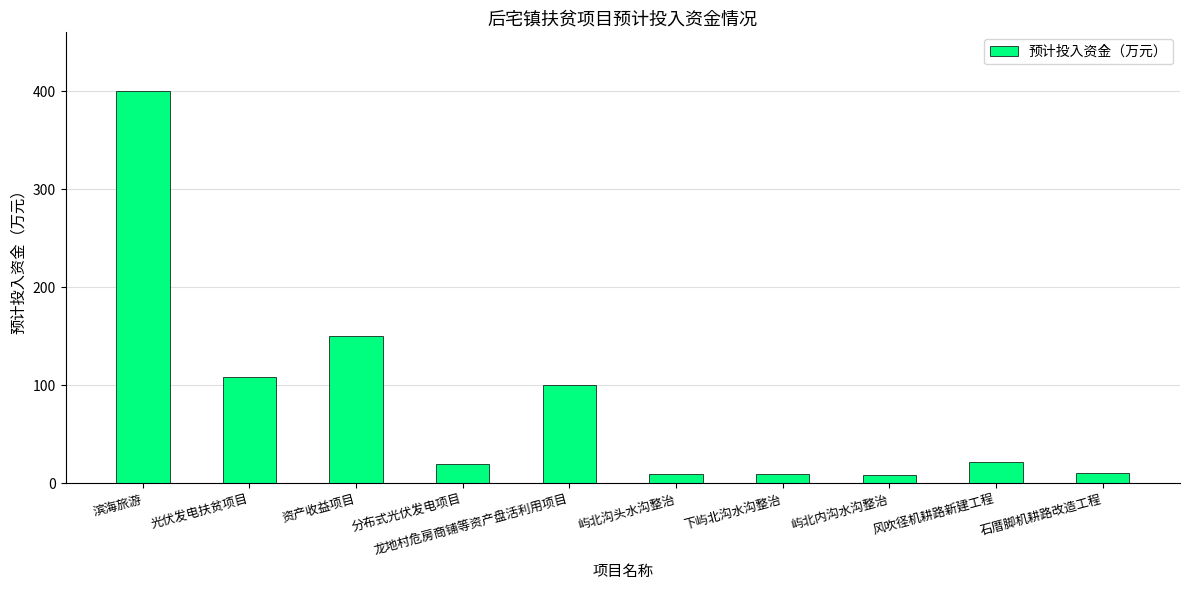

Which has a higher value, 光伏发电扶贫项目 or 滨海旅游?

滨海旅游